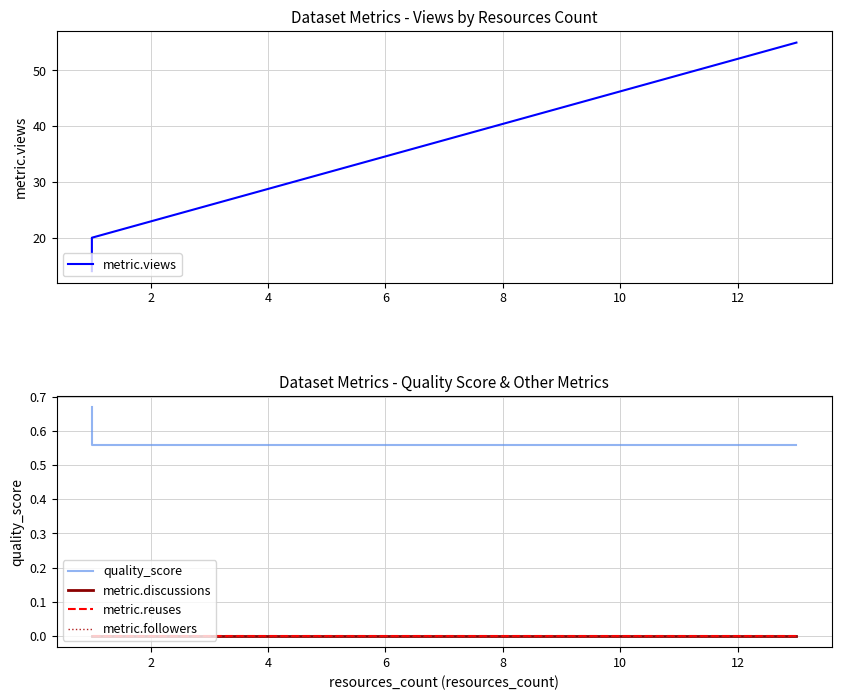

Which series has the largest total across all categories?

metric.views